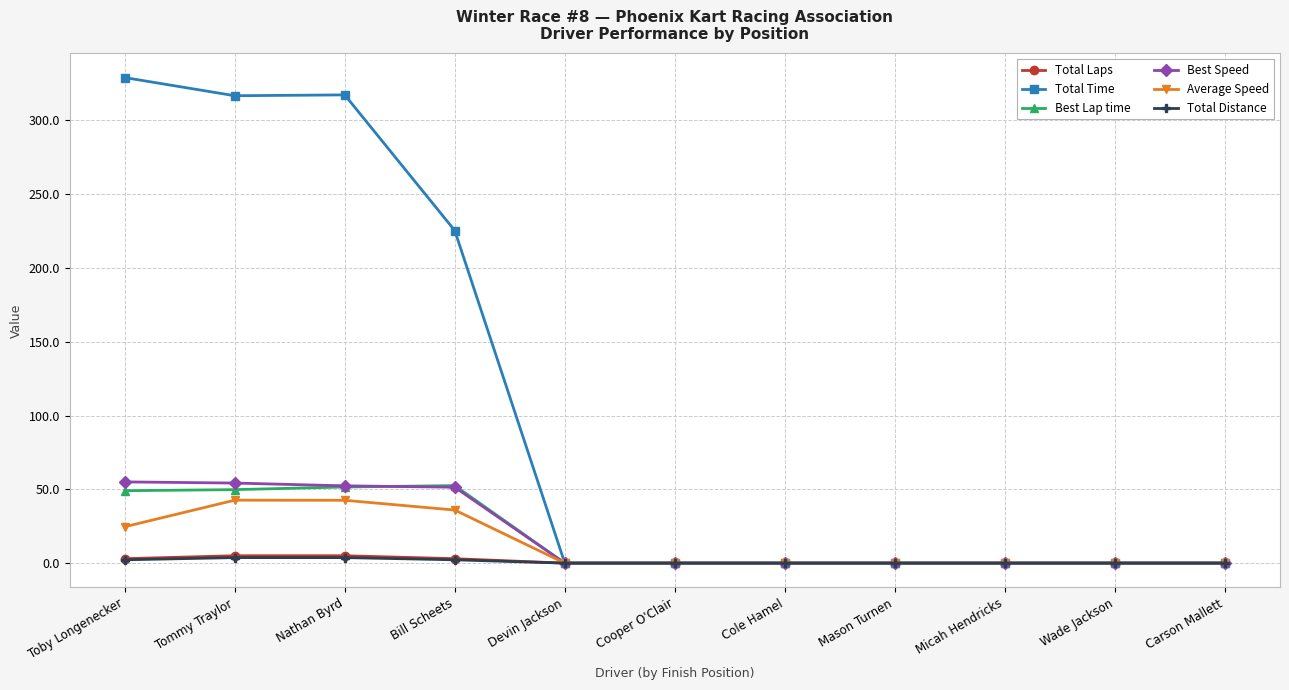

What position from the left is Nathan Byrd?

3